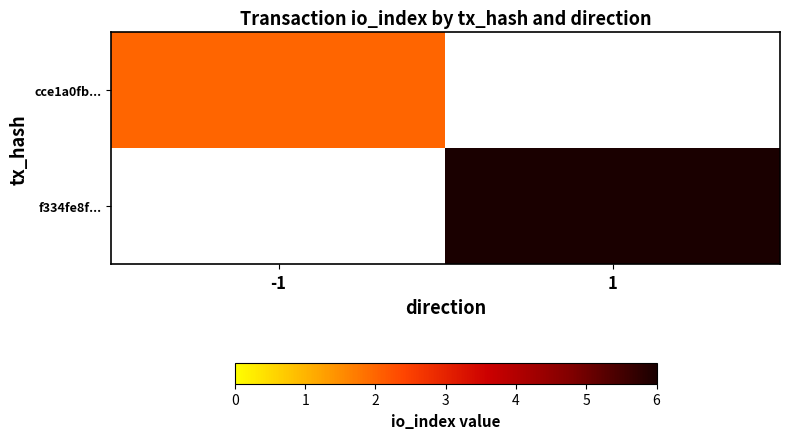

Reading left to right, what are all the values shown in this chart?

cce1a0fb...: -1=2	1=0
f334fe8f...: -1=0	1=6